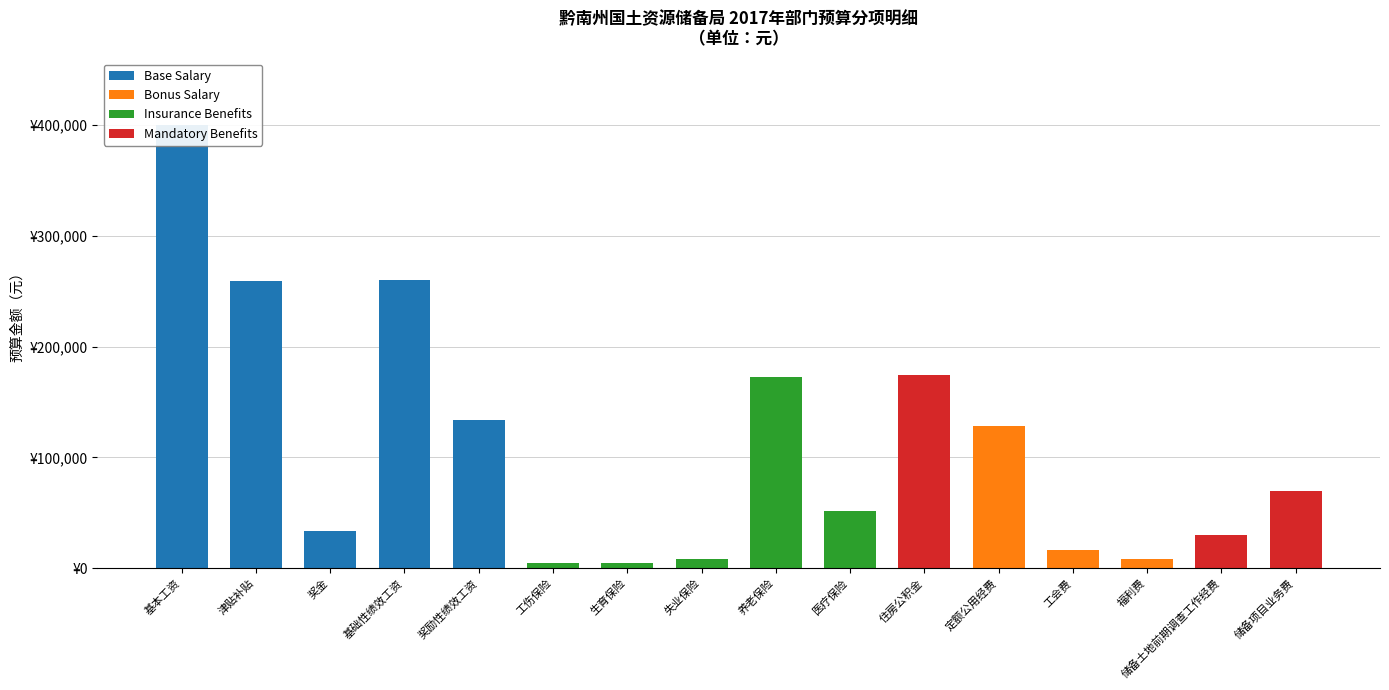

What is the total value across all series at 住房公积金?

174505